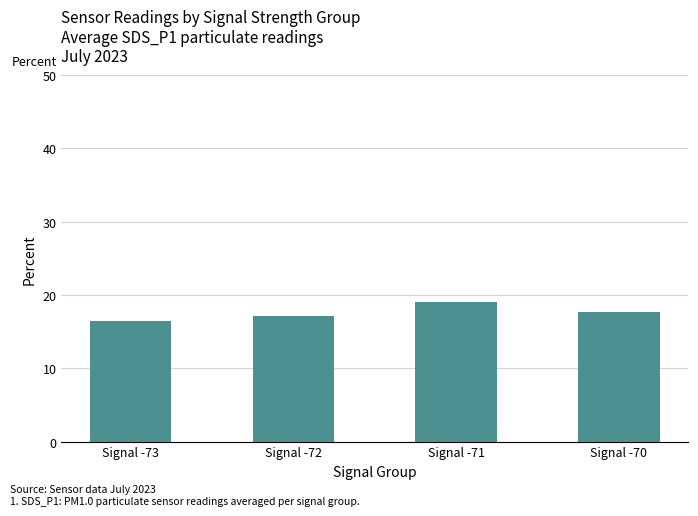

True or false: the data shows 23.1 at Signal -70.

False